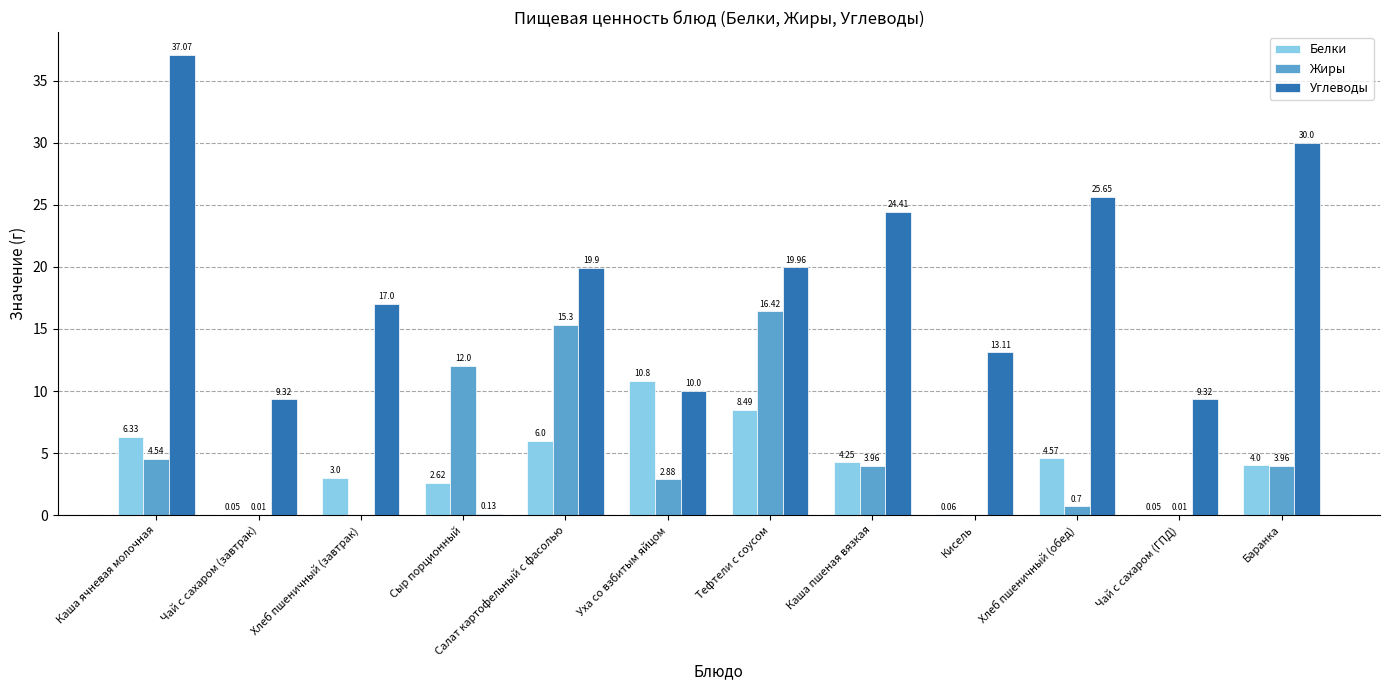

At which category is the sum across all series the highest?

Каша ячневая молочная